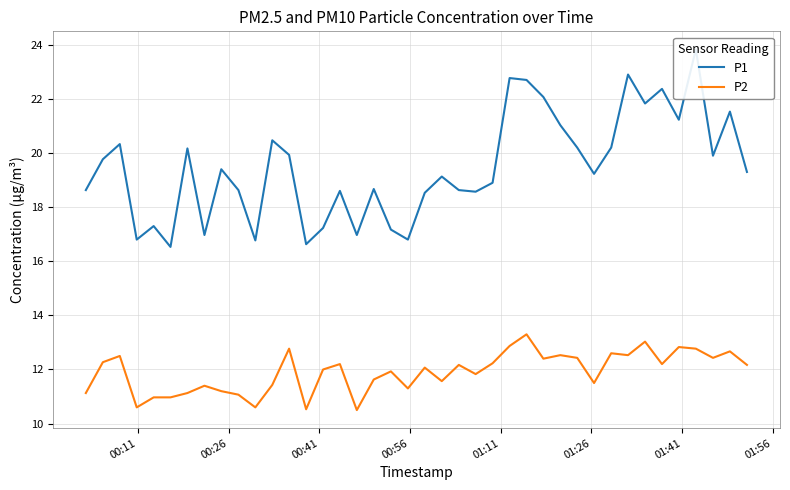

True or false: P2 and P1 cross at least once.

False